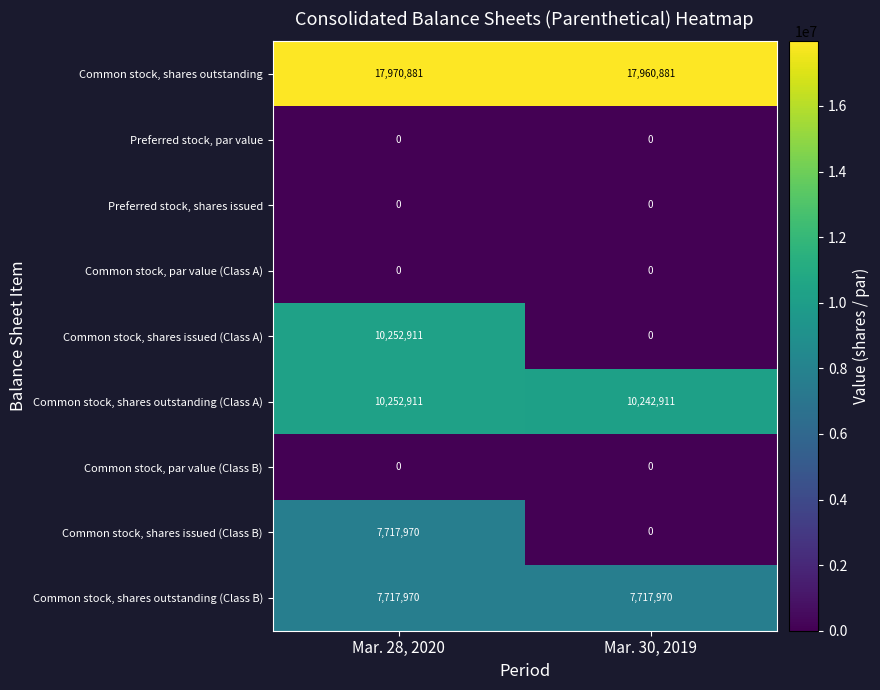

Reading left to right, extract all data points from this chart.

Common stock, shares outstanding: Mar. 28, 2020=17970881	Mar. 30, 2019=17960881
Preferred stock, par value: Mar. 28, 2020=0	Mar. 30, 2019=0
Preferred stock, shares issued: Mar. 28, 2020=0	Mar. 30, 2019=0
Common stock, par value (Class A): Mar. 28, 2020=0	Mar. 30, 2019=0
Common stock, shares issued (Class A): Mar. 28, 2020=10252911	Mar. 30, 2019=0
Common stock, shares outstanding (Class A): Mar. 28, 2020=10252911	Mar. 30, 2019=10242911
Common stock, par value (Class B): Mar. 28, 2020=0	Mar. 30, 2019=0
Common stock, shares issued (Class B): Mar. 28, 2020=7717970	Mar. 30, 2019=0
Common stock, shares outstanding (Class B): Mar. 28, 2020=7717970	Mar. 30, 2019=7717970